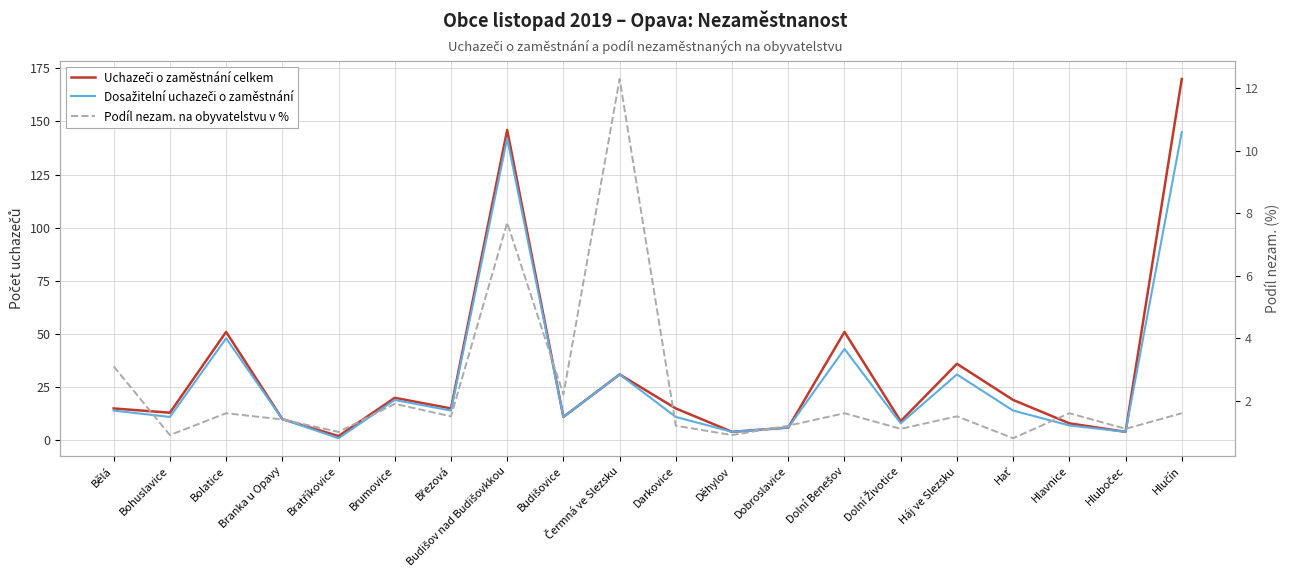

The value of Dosažitelní uchazeči o zaměstnání at Hlubočec is 2.7. True or false?

False